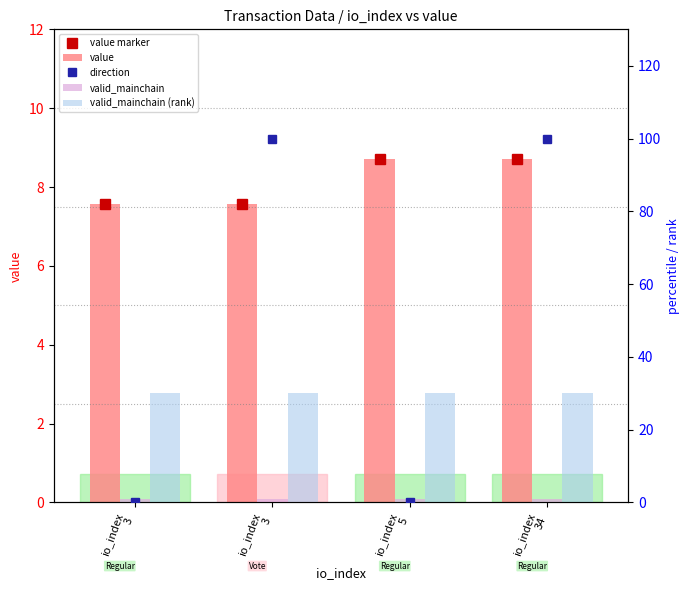

The value of valid_mainchain (rank) at io_index
3 is 43.8. True or false?

False